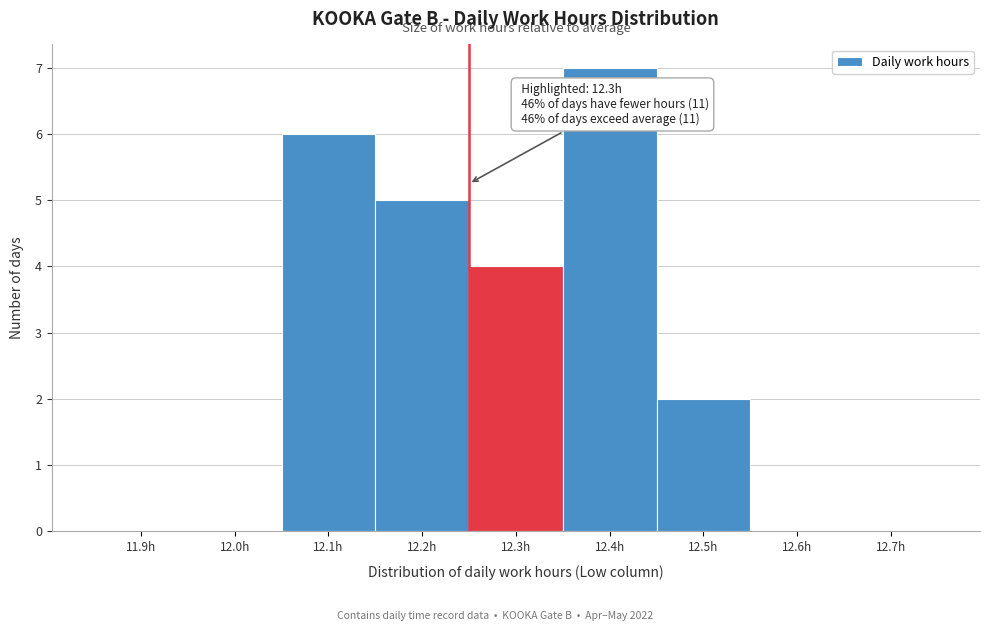

Reading left to right, what are all the values shown in this chart?

11.9h=0	12.0h=0	12.1h=6	12.2h=5	12.3h=4	12.4h=7	12.5h=2	12.6h=0	12.7h=0